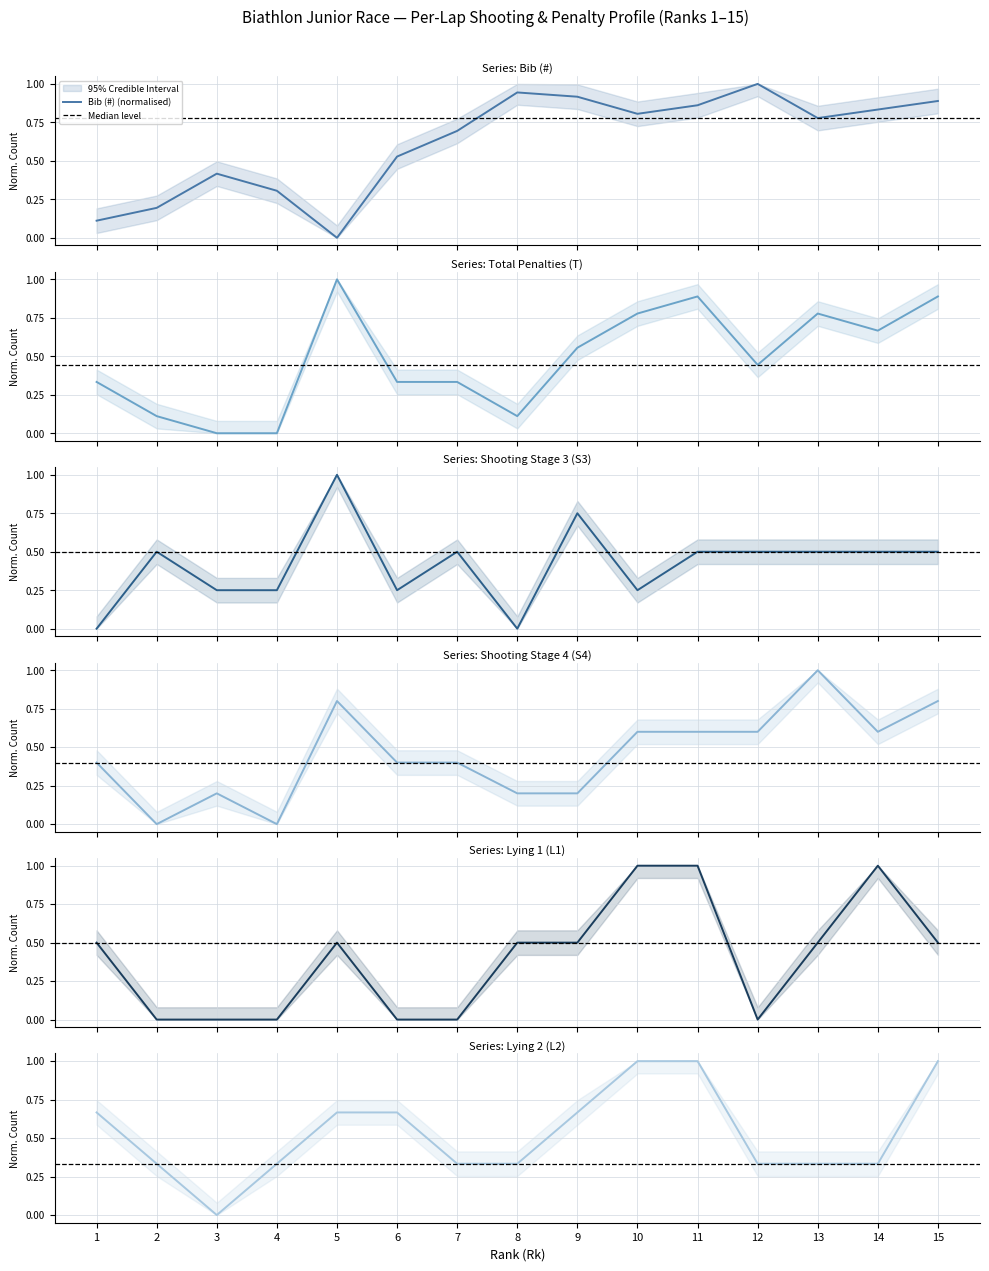

At which category does Bib (#) reach its first local peak?

3